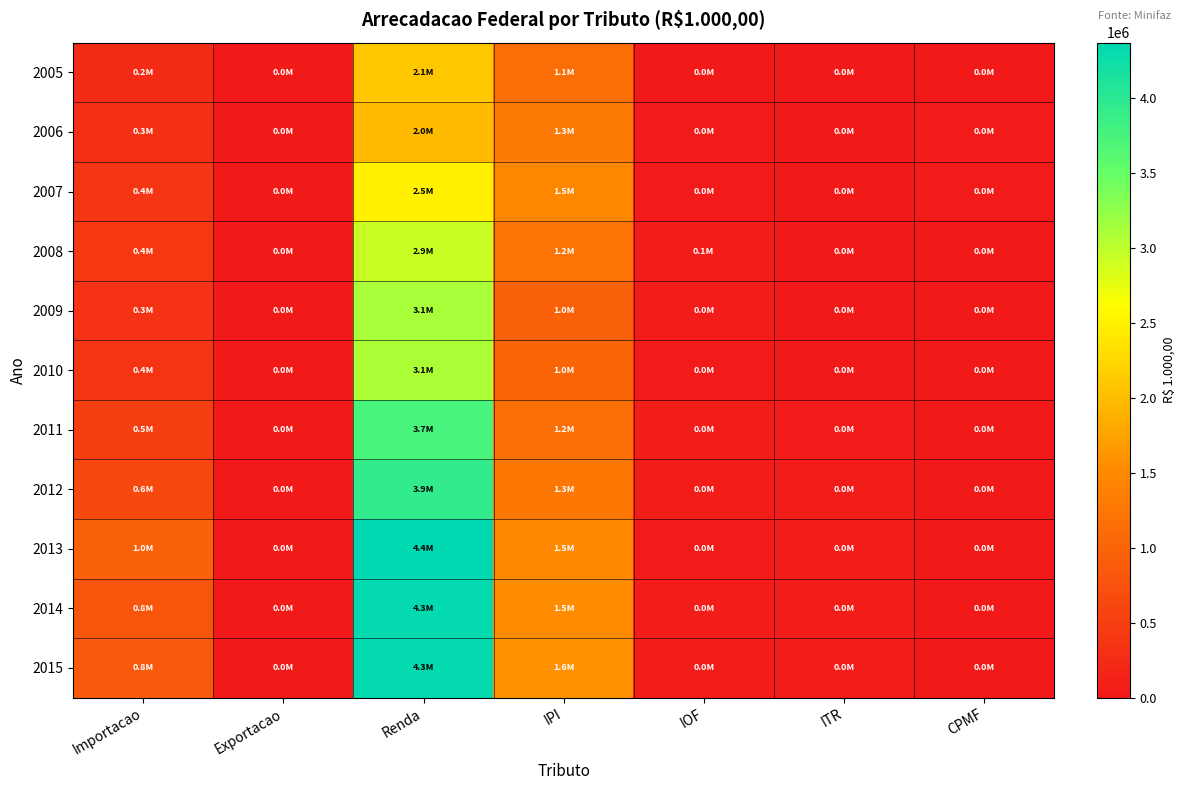

List the series in order of their peak value, highest first.

2013, 2015, 2014, 2012, 2011, 2009, 2010, 2008, 2007, 2005, 2006